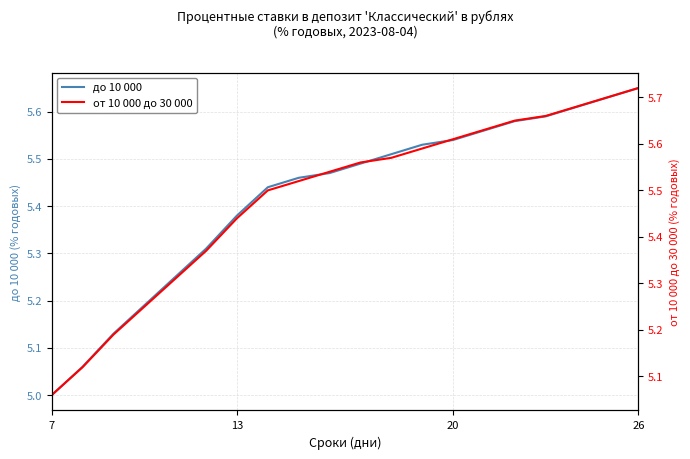

List the series in order of their peak value, lowest first.

до 10 000, от 10 000 до 30 000